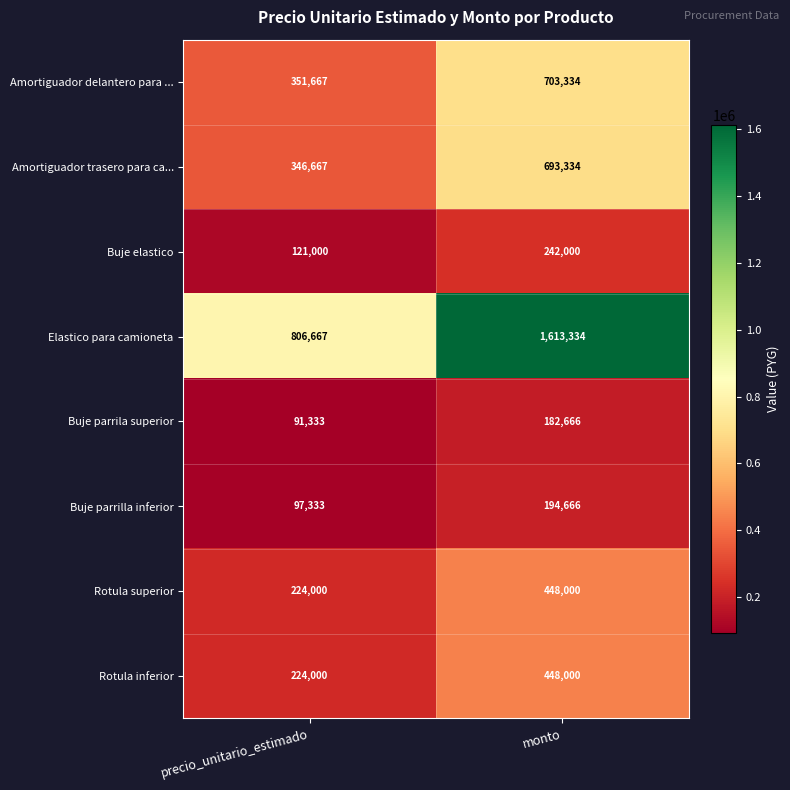

Reading left to right, extract all data points from this chart.

Amortiguador delantero para ...: 351667	703334
Amortiguador trasero para ca...: 346667	693334
Buje elastico: 121000	242000
Elastico para camioneta: 806667	1613334
Buje parrila superior: 91333	182666
Buje parrilla inferior: 97333	194666
Rotula superior: 224000	448000
Rotula inferior: 224000	448000